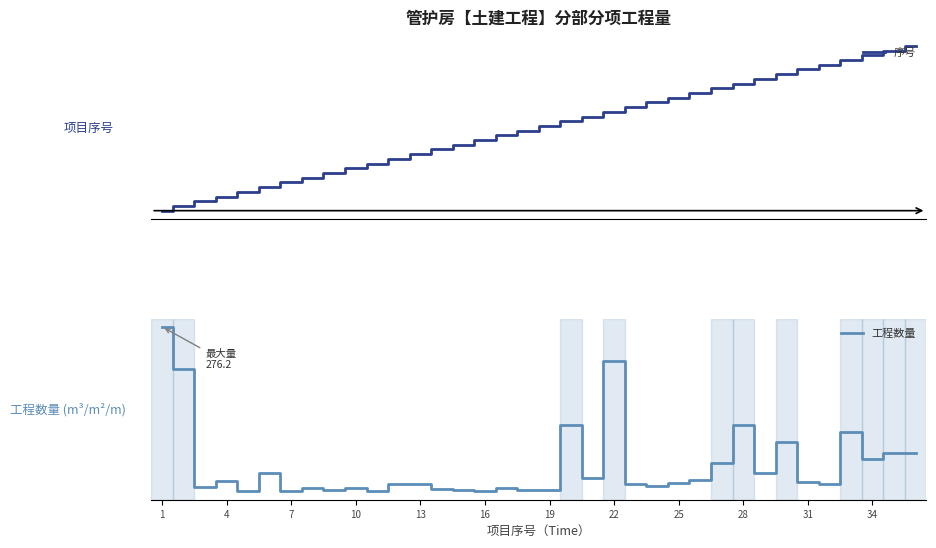

What is the value of the 序号 point at the 36th from the left?

36.0